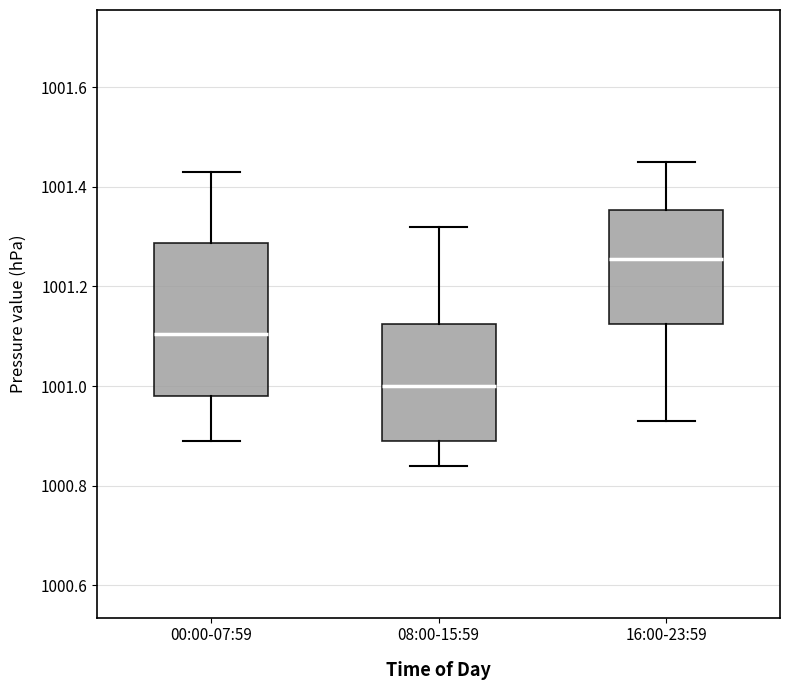

Where does the lower whisker of the box for 08:00-15:59 end on the y-axis? The values are not printed on the chart, so give them approximately, as read against the axis.

1000.84